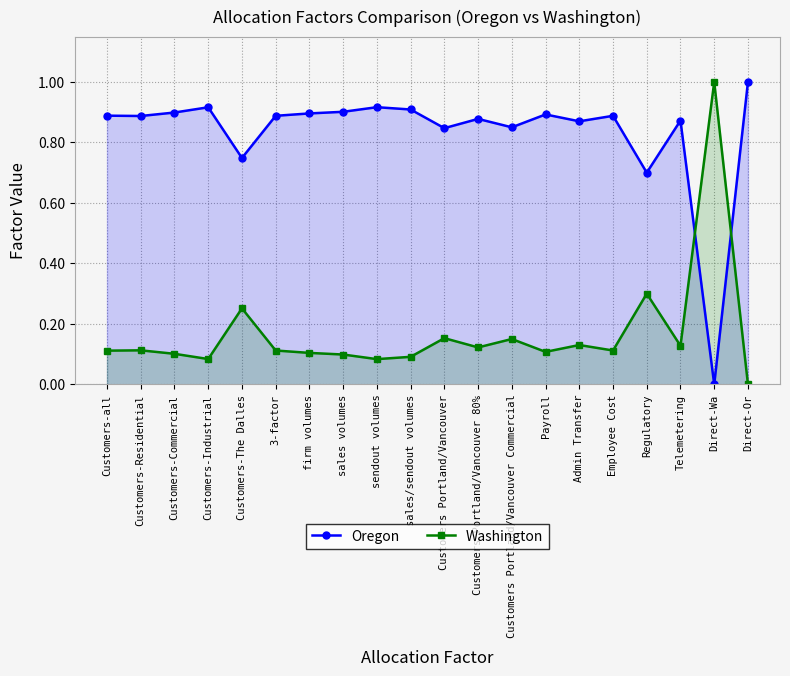

Rank the series at firm volumes from highest to lowest value.

Oregon, Washington